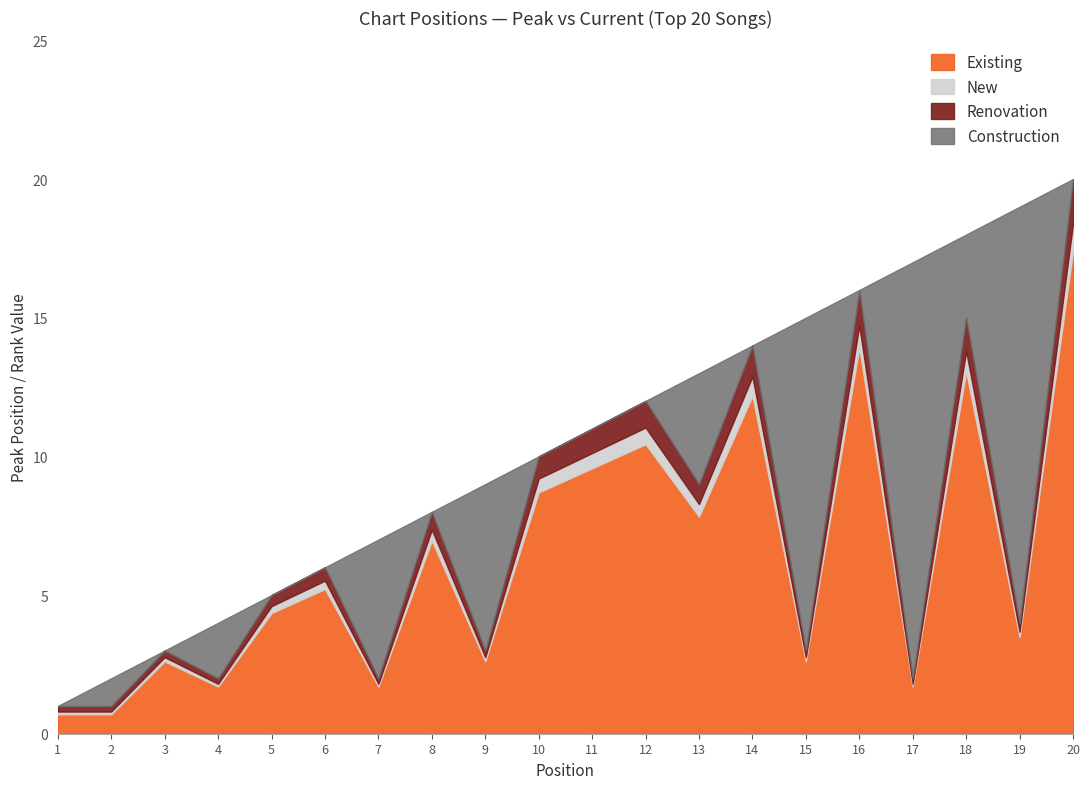

What is the highest value of the Existing series?

17.4